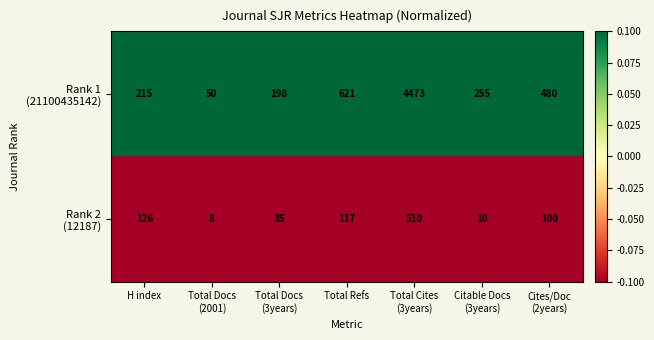

What is the smallest value displayed?

8